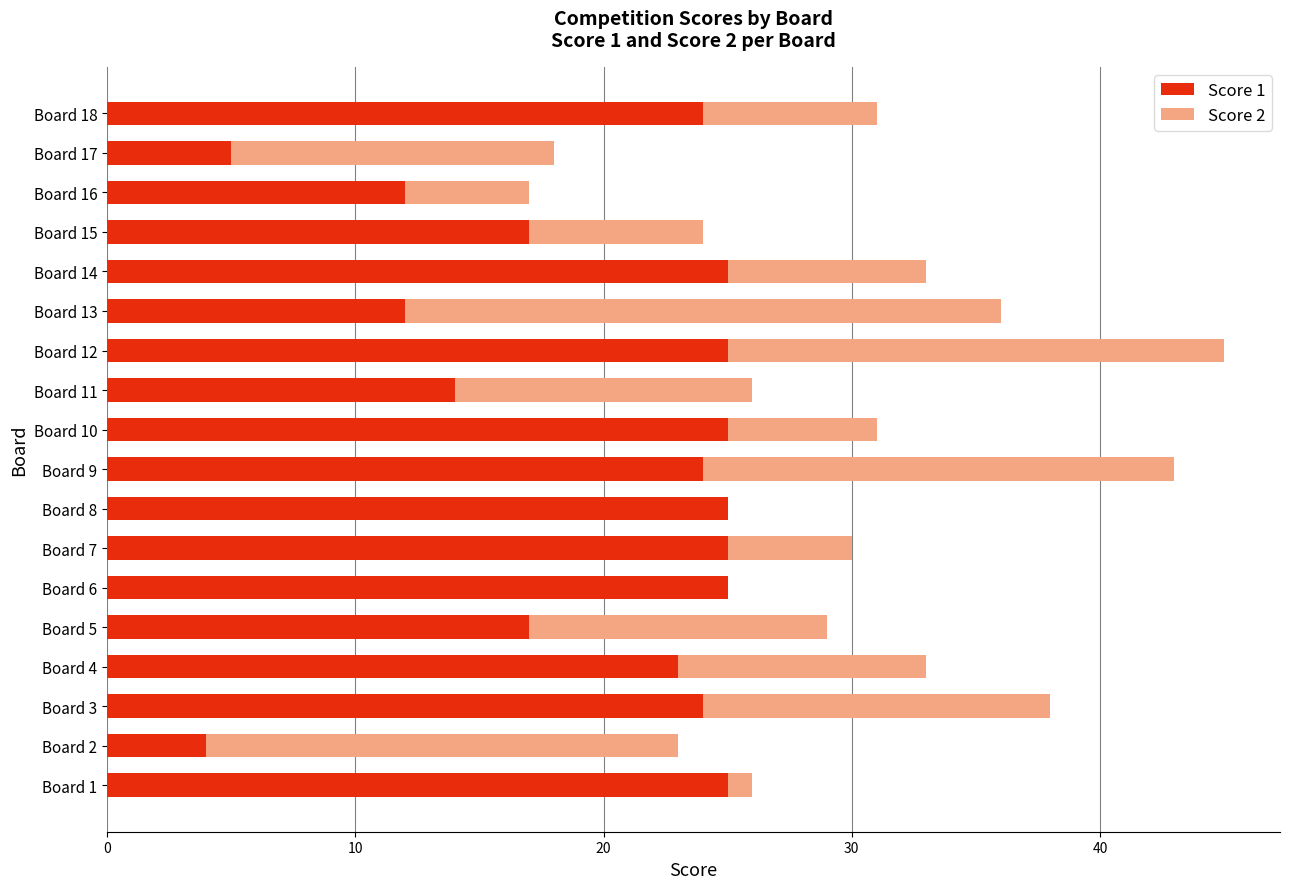

What are all the series names shown in the legend?

Score 1, Score 2